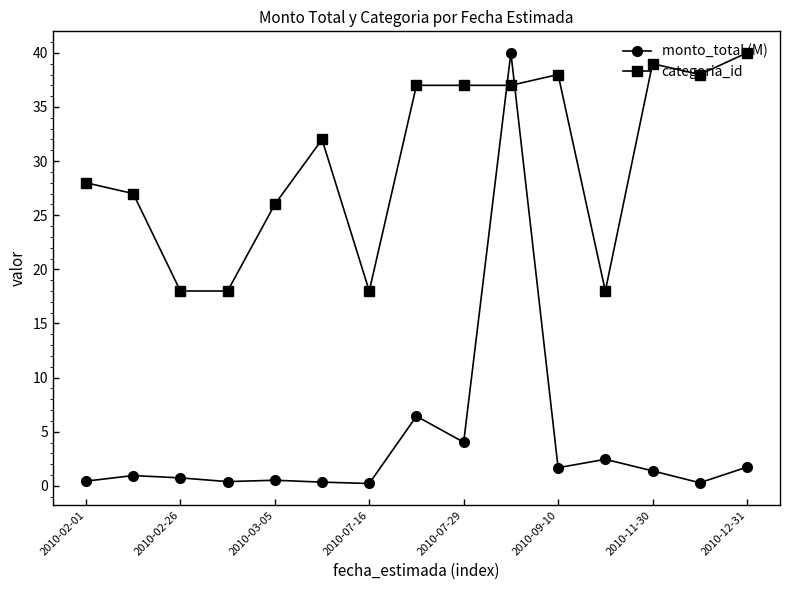

What is the value of the categoria_id point at the 8th from the left?

37.0